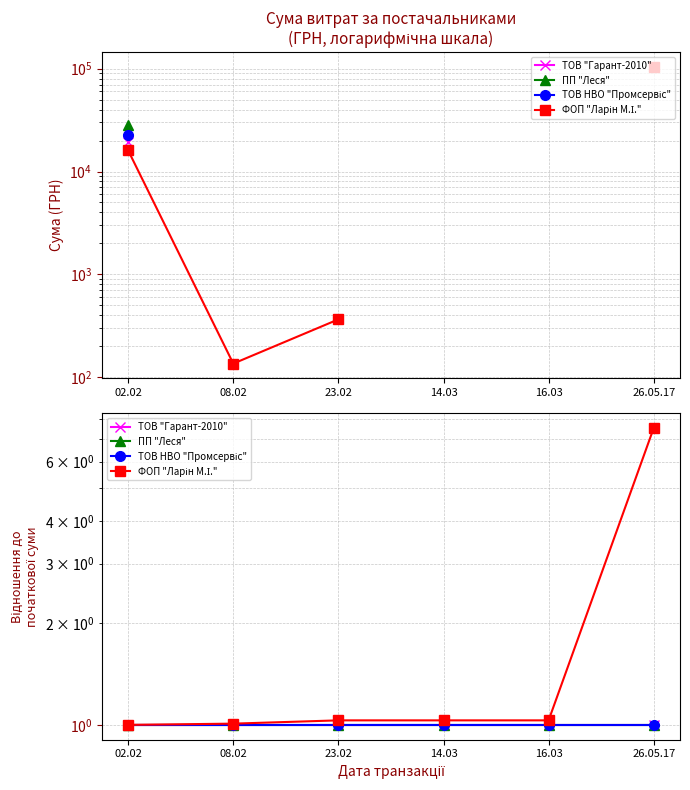

Is it true that ТОВ "Гарант-2010" equals 0.4 at 14.03?

False